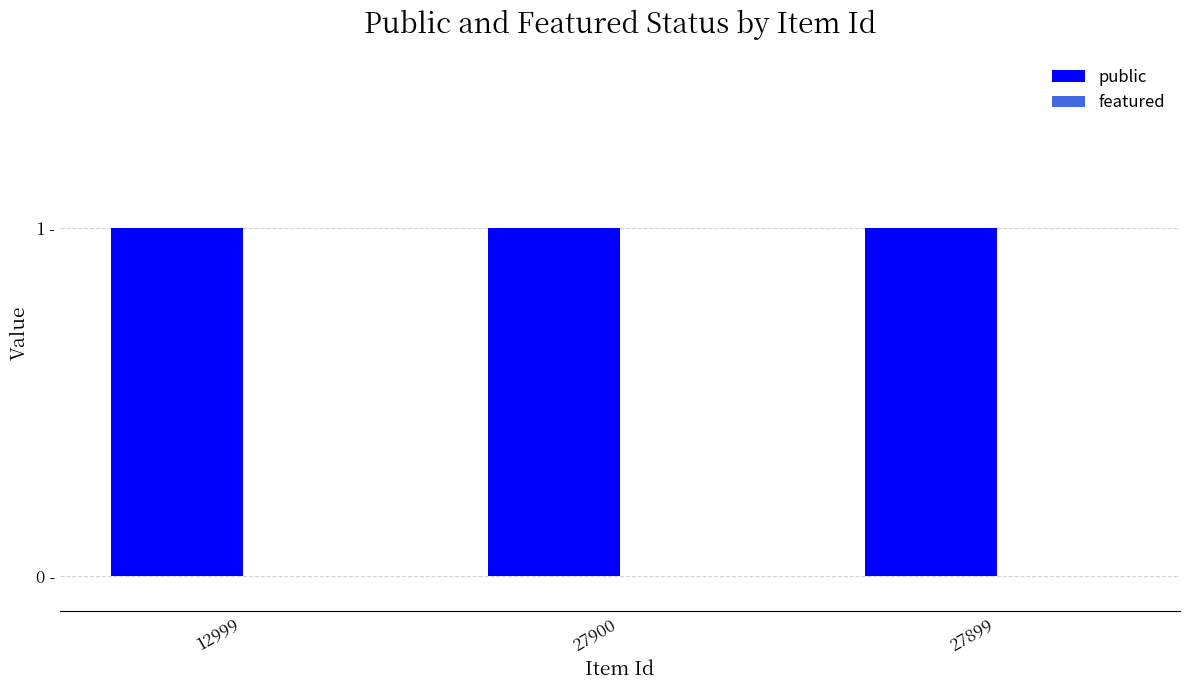

How many groups of bars are there?

3